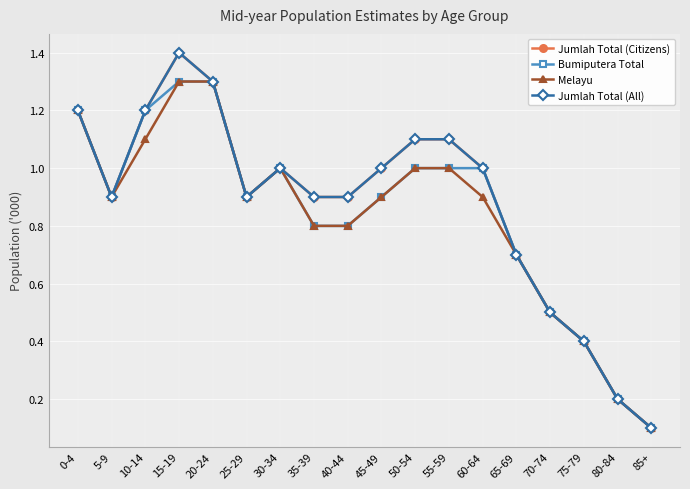

What is the difference between the Bumiputera Total values at 65-69 and 55-59?

0.3